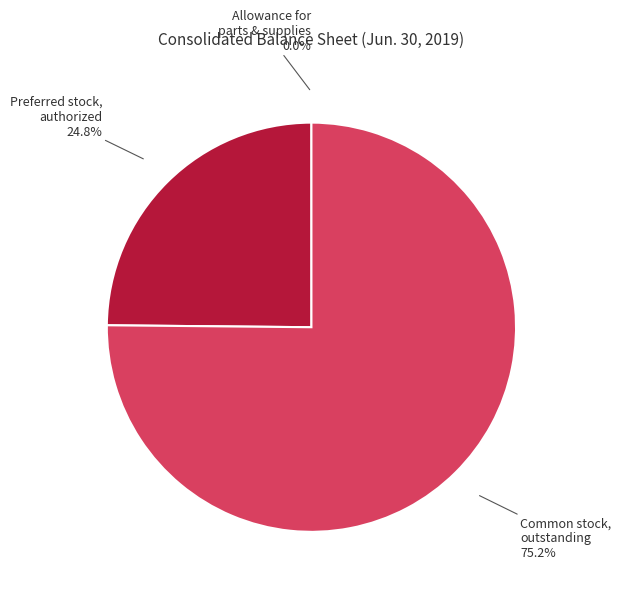

What is the largest slice in the pie chart?

Common stock, outstanding